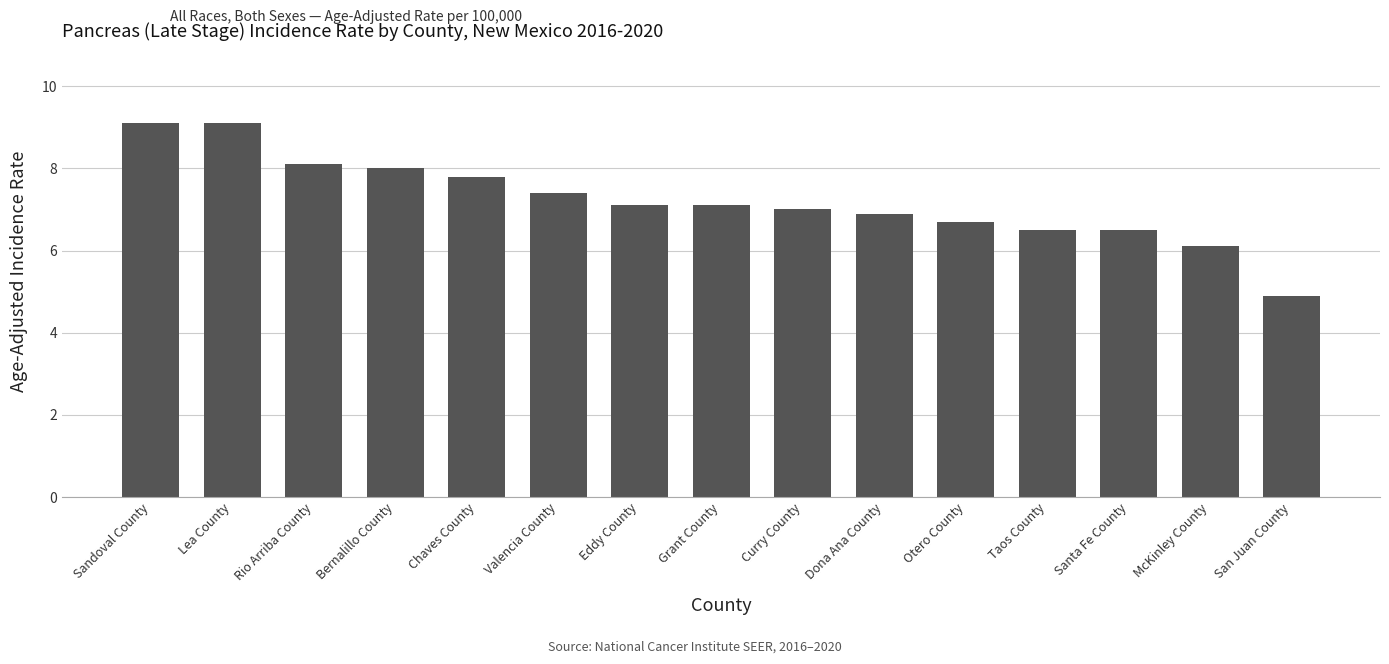

Are the bars grouped side by side (vs. stacked)?

No